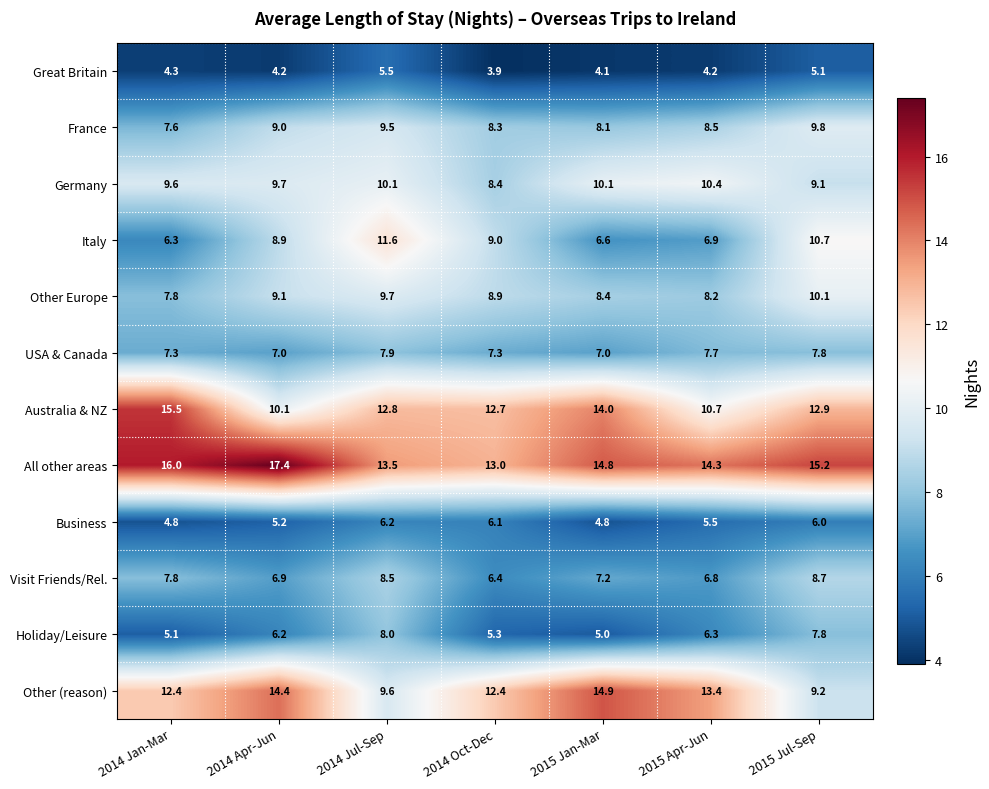

True or false: Other (reason) has a value of 14.4 at 2014 Apr-Jun.

True